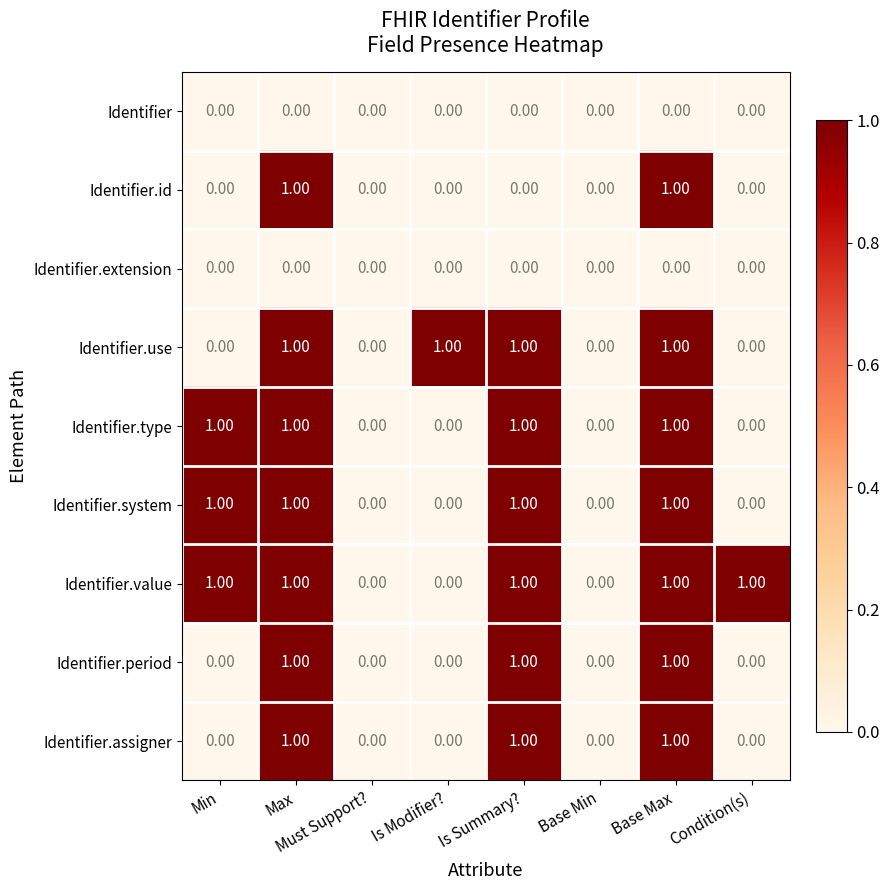

Is the value of Identifier.system at Is Modifier? greater than the value of Identifier.use at Is Modifier??

No